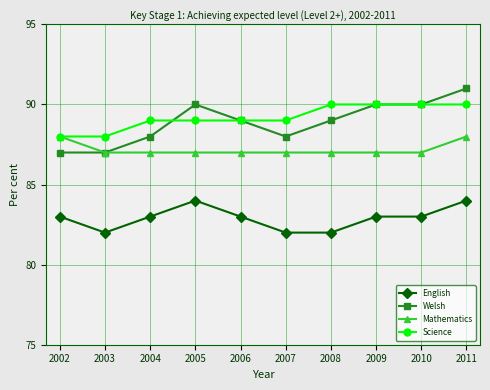

The value of Science at 2003 is 132. True or false?

False